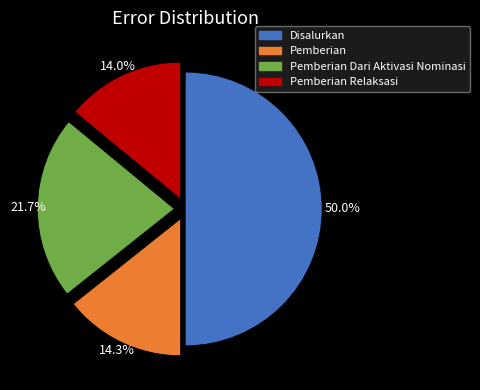

Which category has the biggest portion of the pie?

Disalurkan